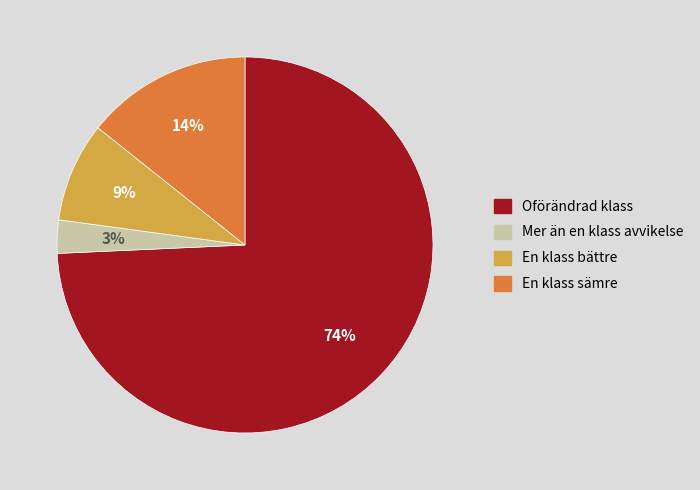

To the nearest percent, what is the average slice percentage?

25%